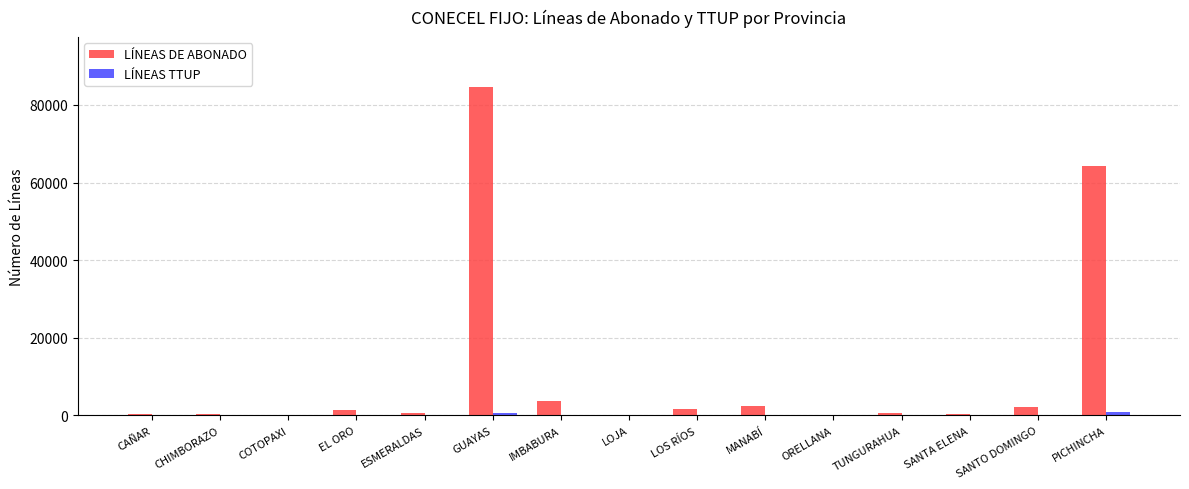

Which series has the largest total across all categories?

LÍNEAS DE ABONADO